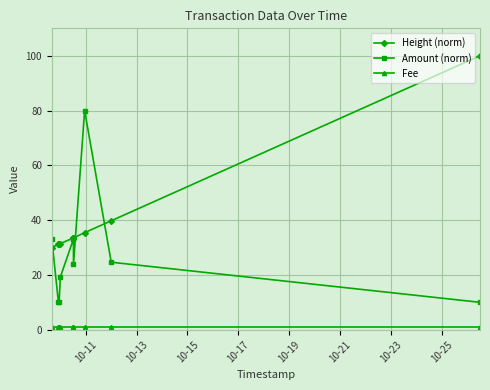

In Amount (norm), how many points are higher than both neighbors (excluding endpoints)?

1